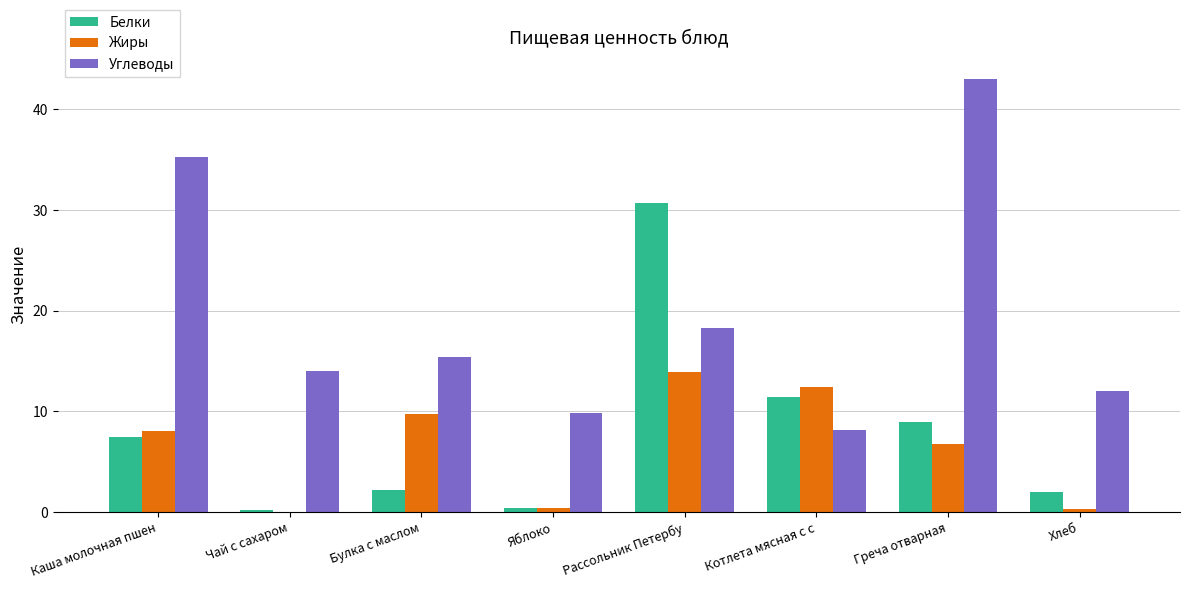

The Жиры series shows 0.0 at Чай с сахаром. True or false?

True